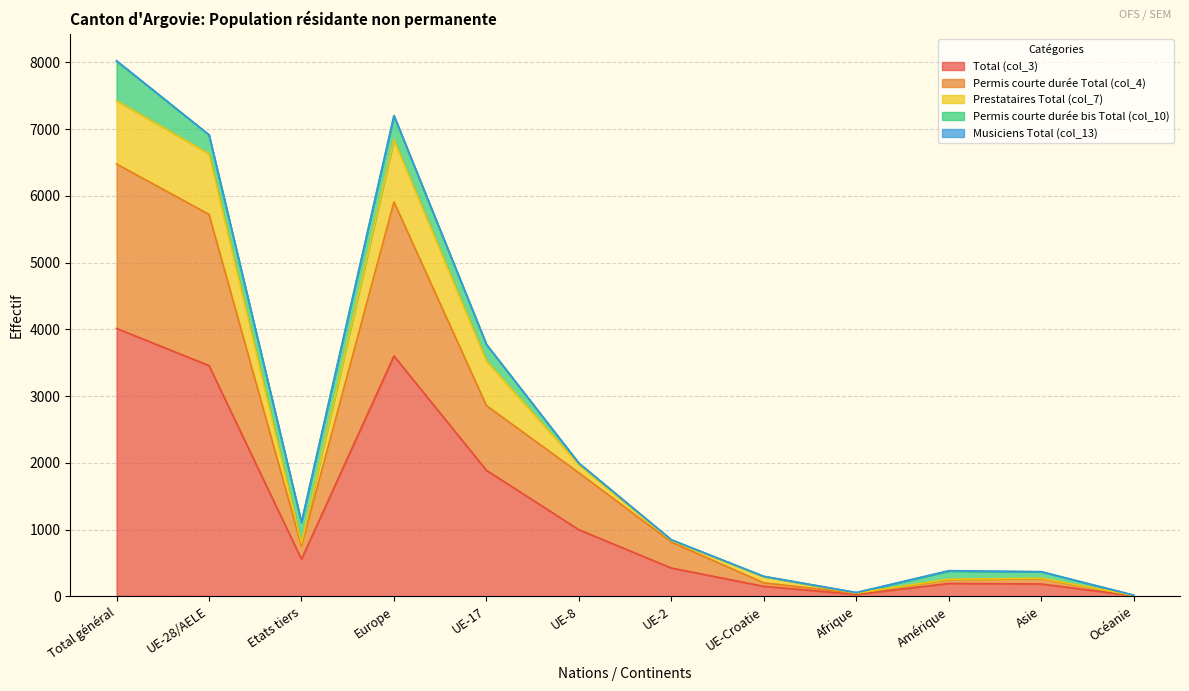

At which label does Total (col_3) reach its peak?

Total général